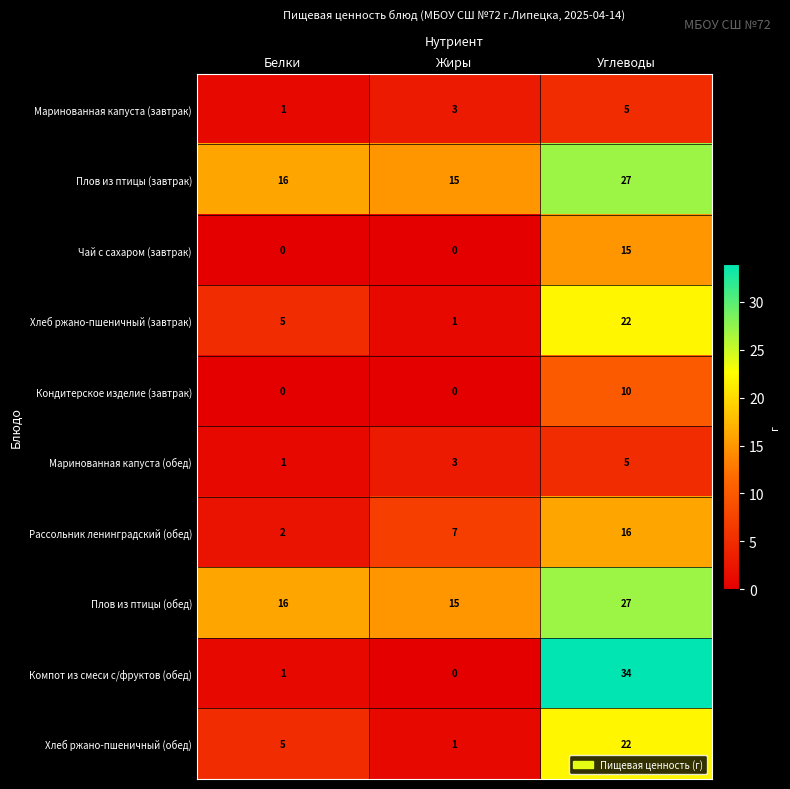

How many series are shown in this chart?

10